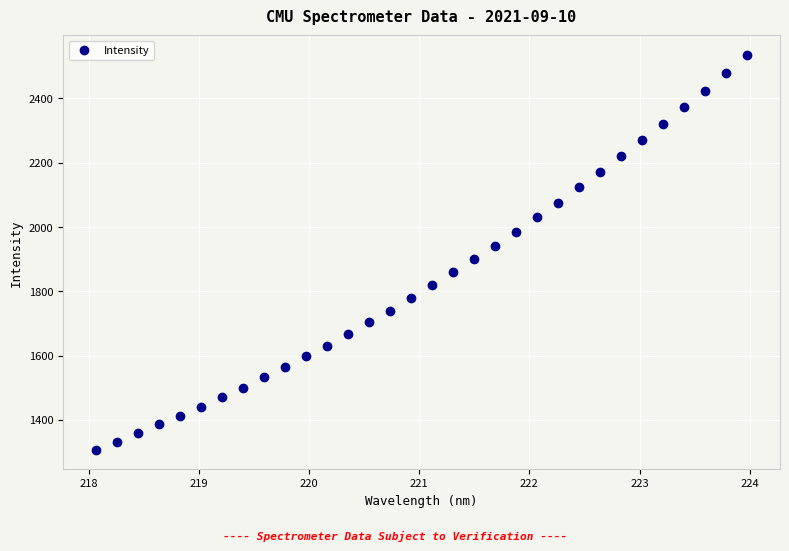

What is the range of X values (max minus min)?

5.9